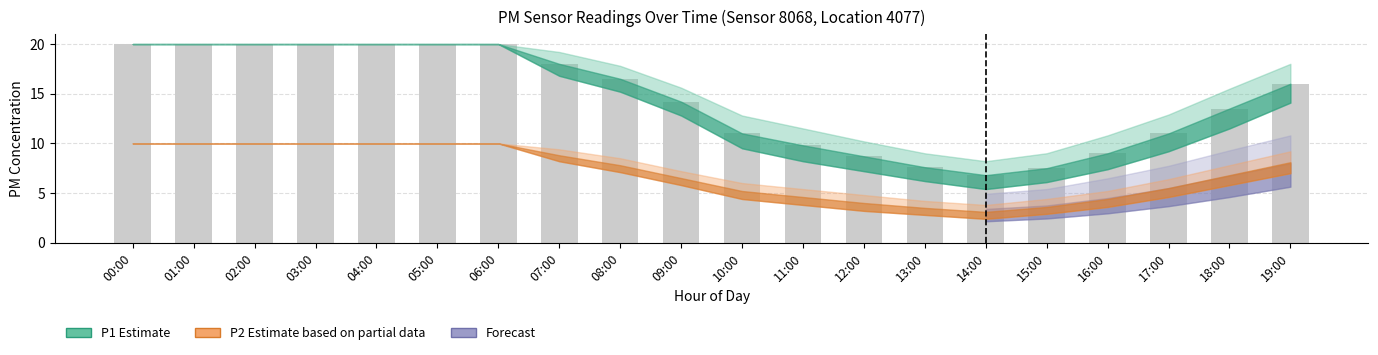

What is the difference between the highest and lowest values at 10:00?

5.8